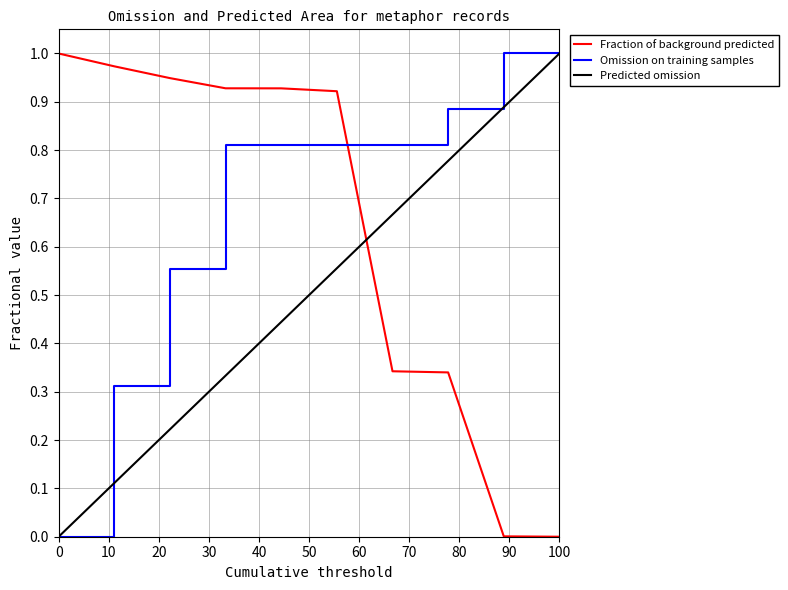

Rank the series by their average value, from highest to lowest.

Omission on training samples, Fraction of background predicted, Predicted omission